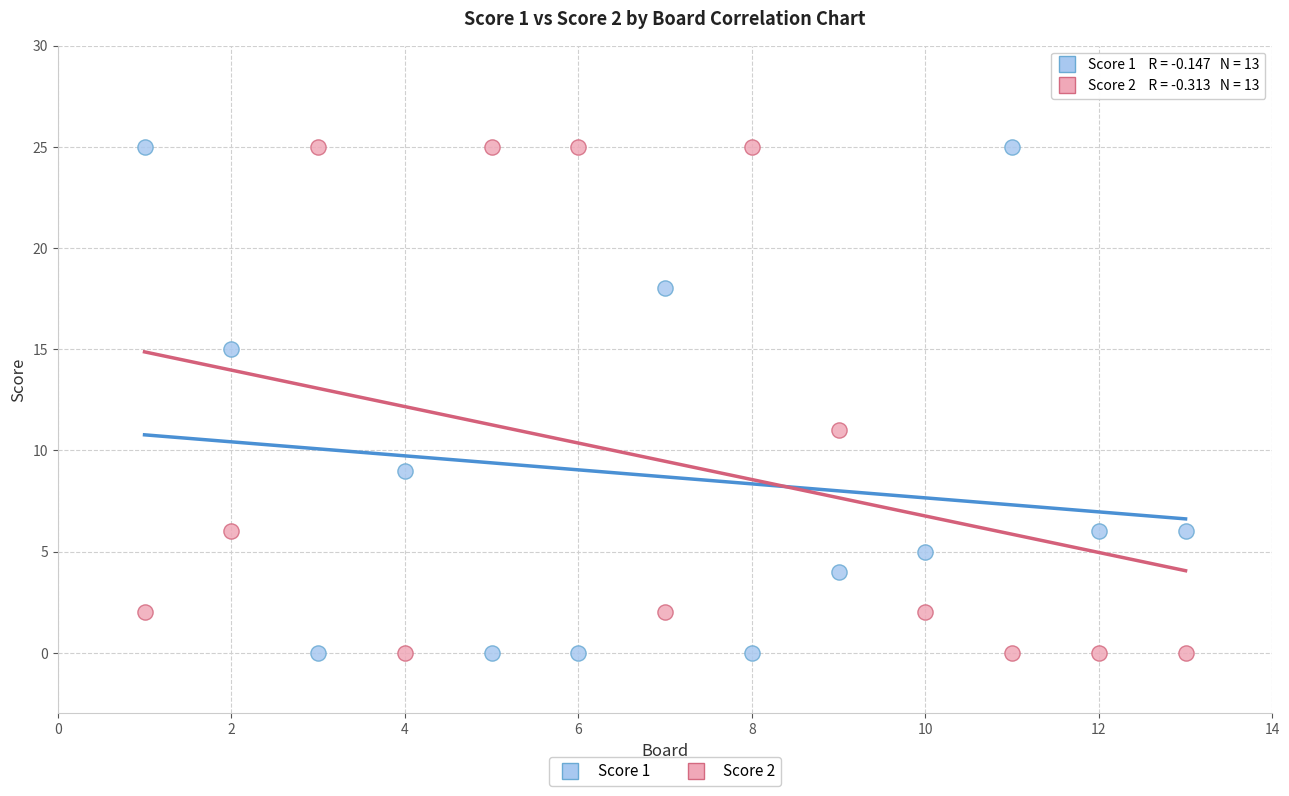

What is the X range (max minus min) for the scatter plot?

12